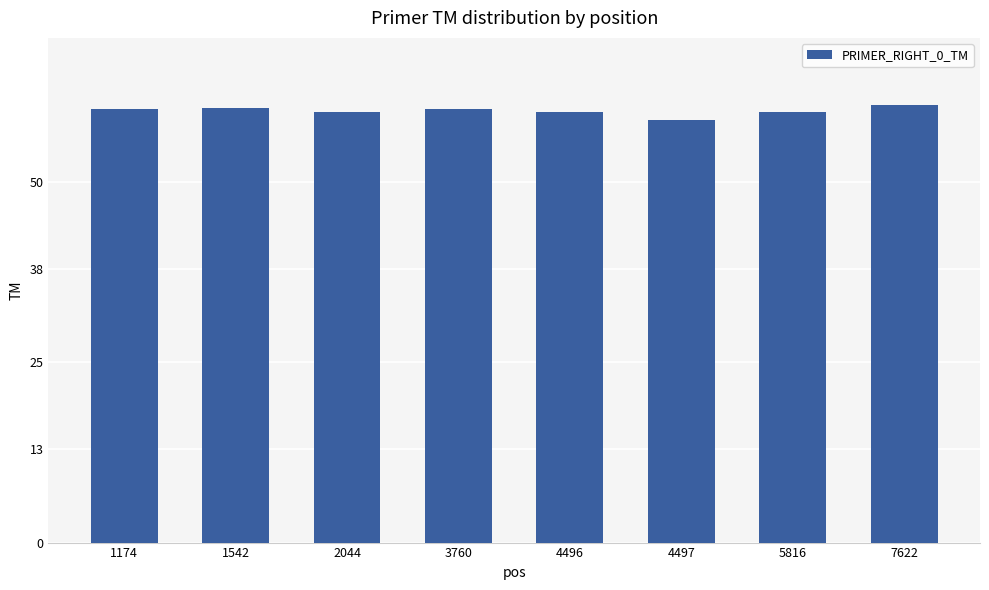

What is the sum of the values at 1174 and 5816?

119.8